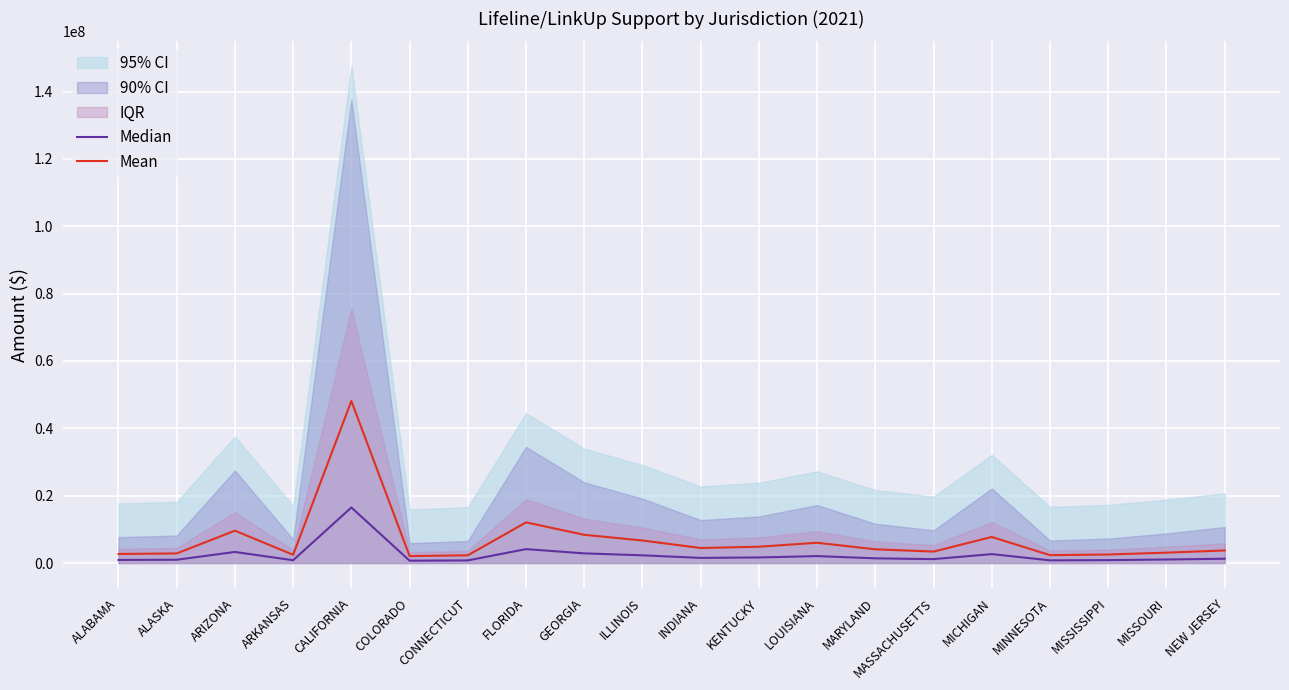

At which label does Mean reach its minimum?

COLORADO